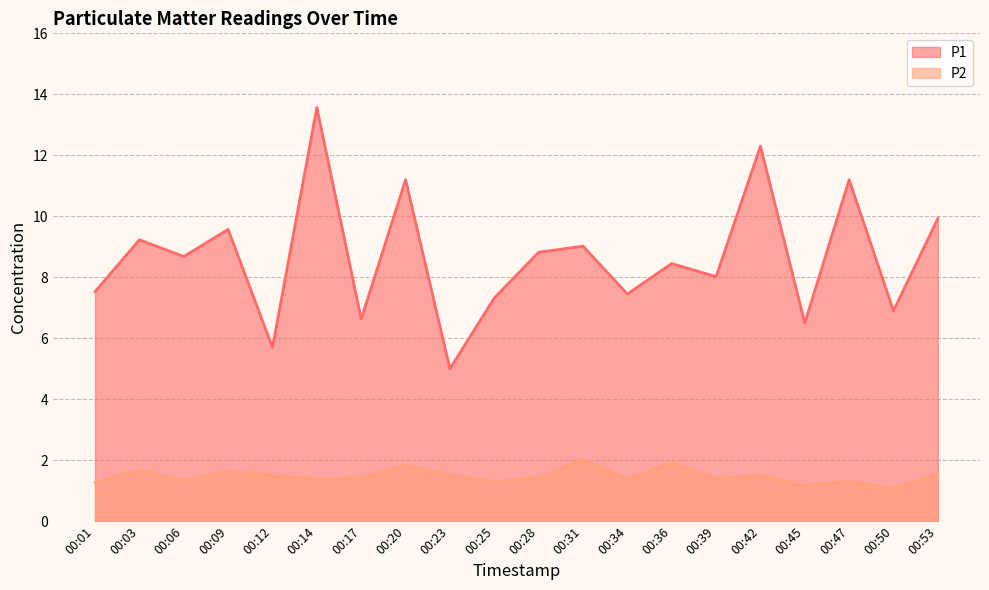

Which category has the highest value across all series?

00:14